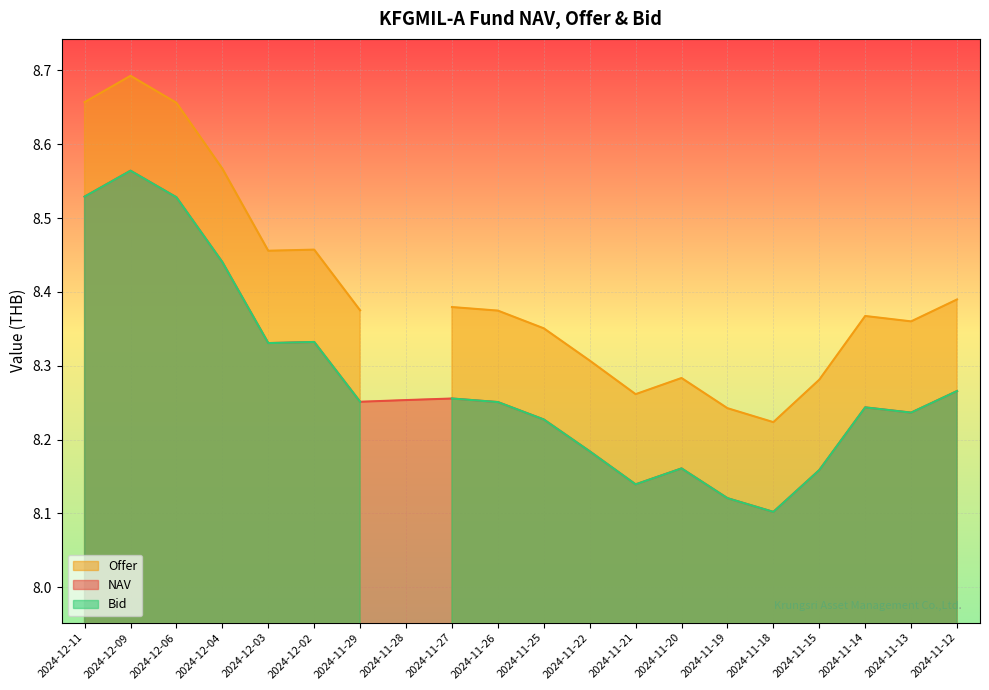

Which category has the highest value across all series?

2024-12-09